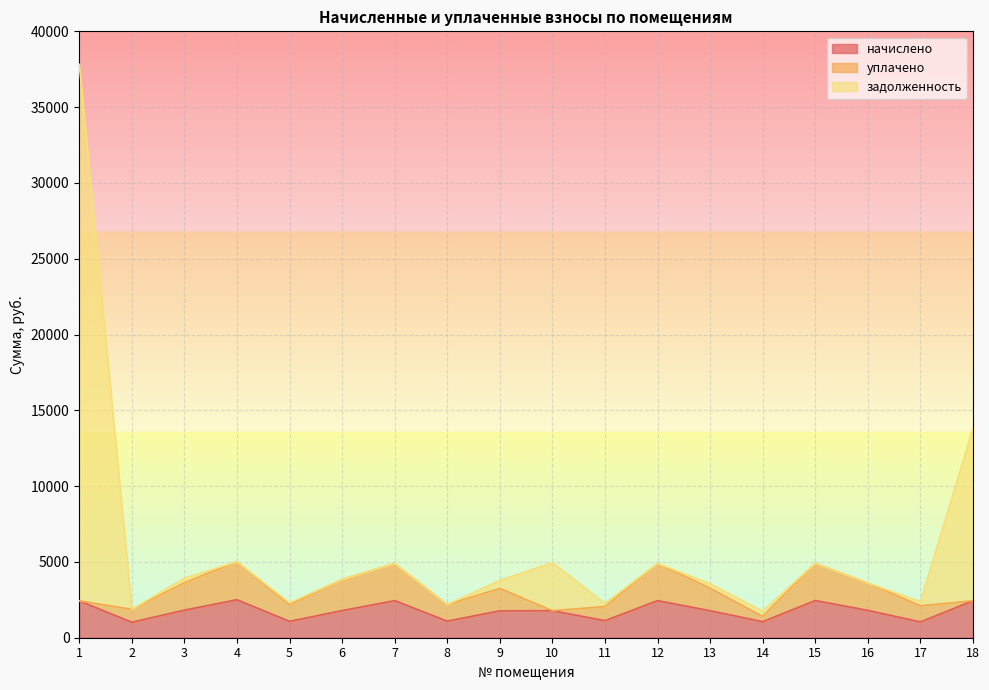

What is the difference between the maximum and second lowest values in the задолженность series?

35949.9